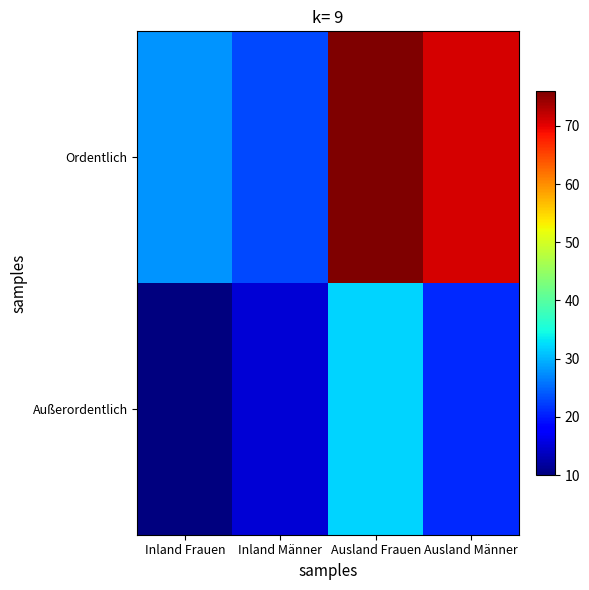

At which category is the sum across all series the highest?

Ausland Frauen